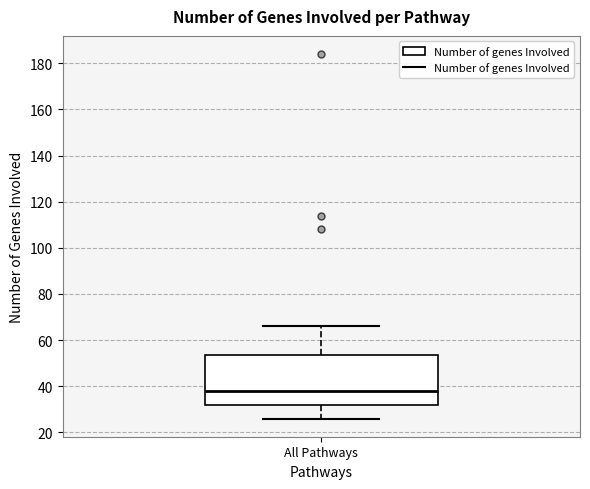

Read this box plot against the y-axis: the position of the median line, the range covered by the box, and the ends of both whiskers. The values are not printed on the chart, so give them approximately, as read against the axis.

median 38, box 32 to 54, whiskers 26 to 66